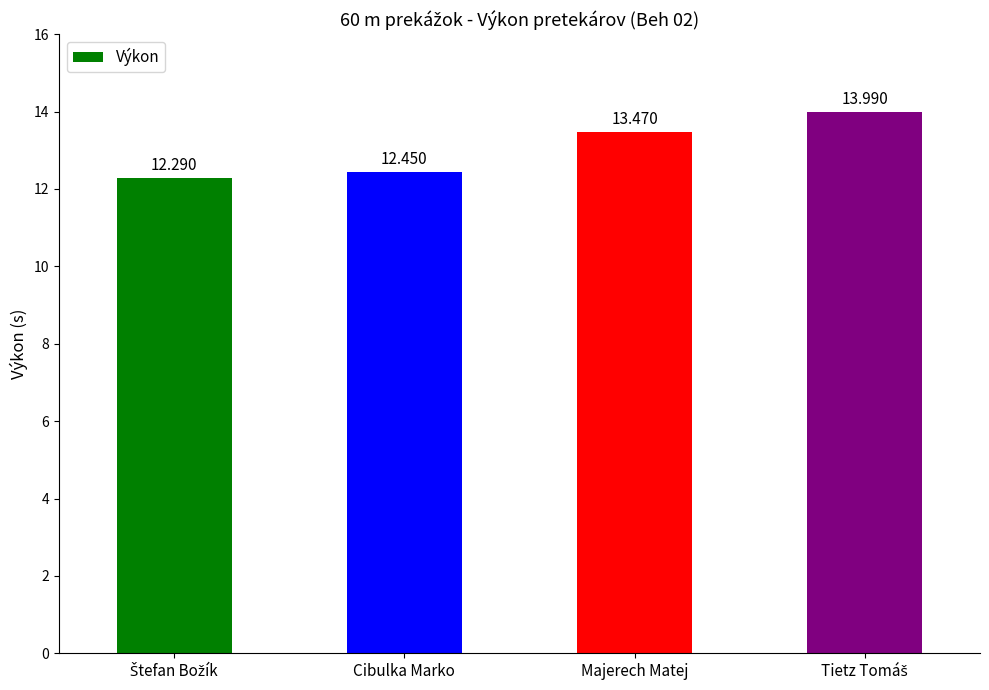

At which label does the data first exceed 13?

Majerech Matej